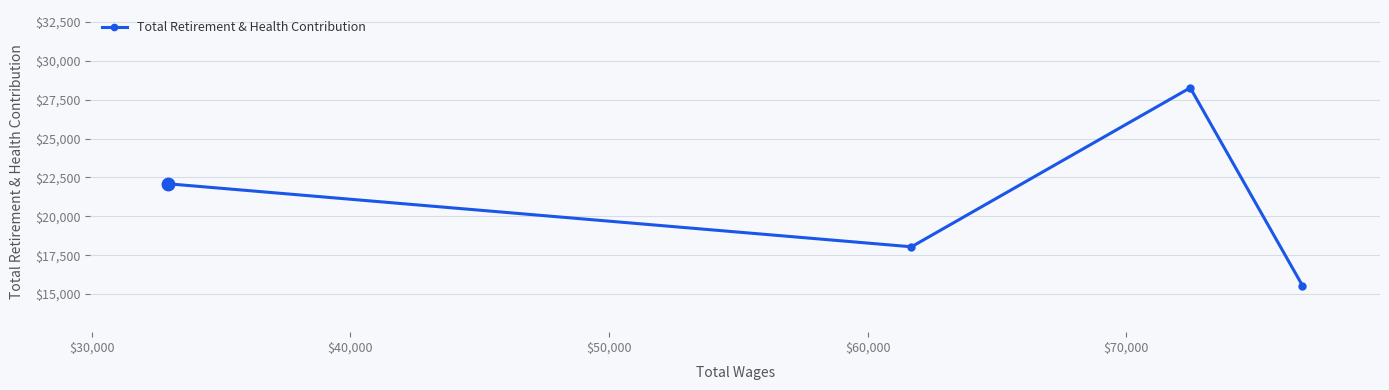

What is the value of the 4th point from the left?

15552